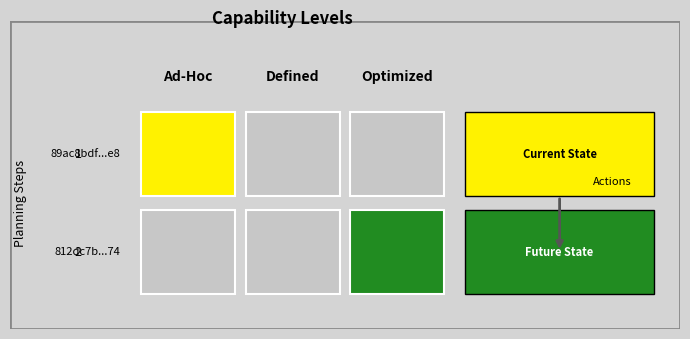

Which series has the widest spread of values?

812dc7b952f0c4d7ccf2d8e6e2b5ce403867e74